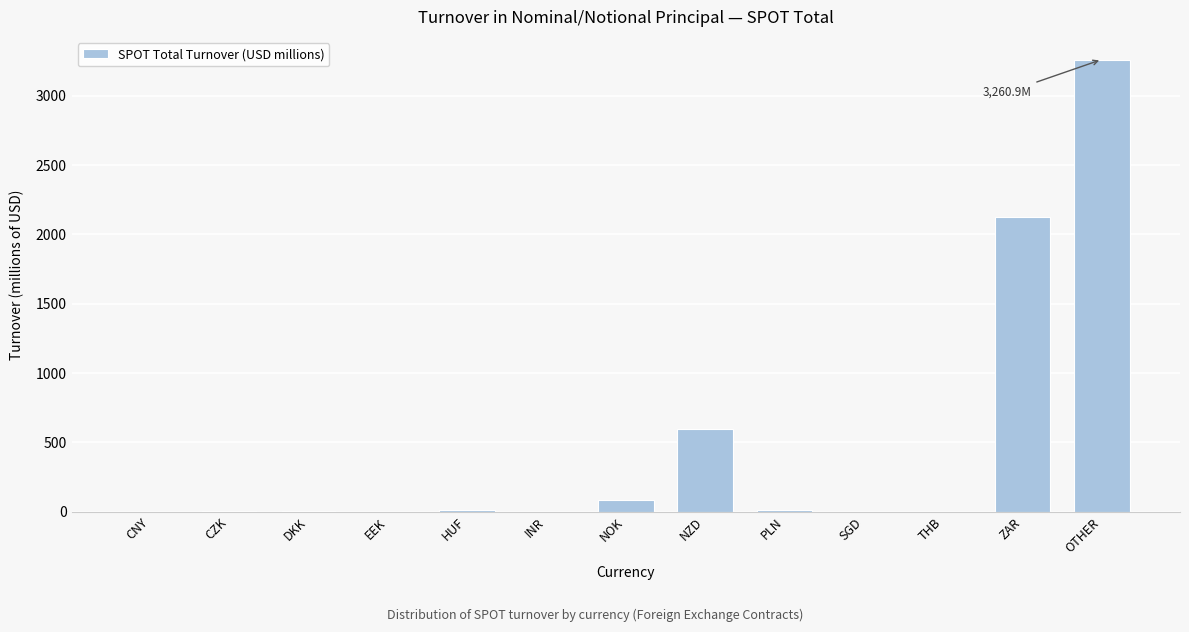

Which label corresponds to the largest value in the chart?

OTHER